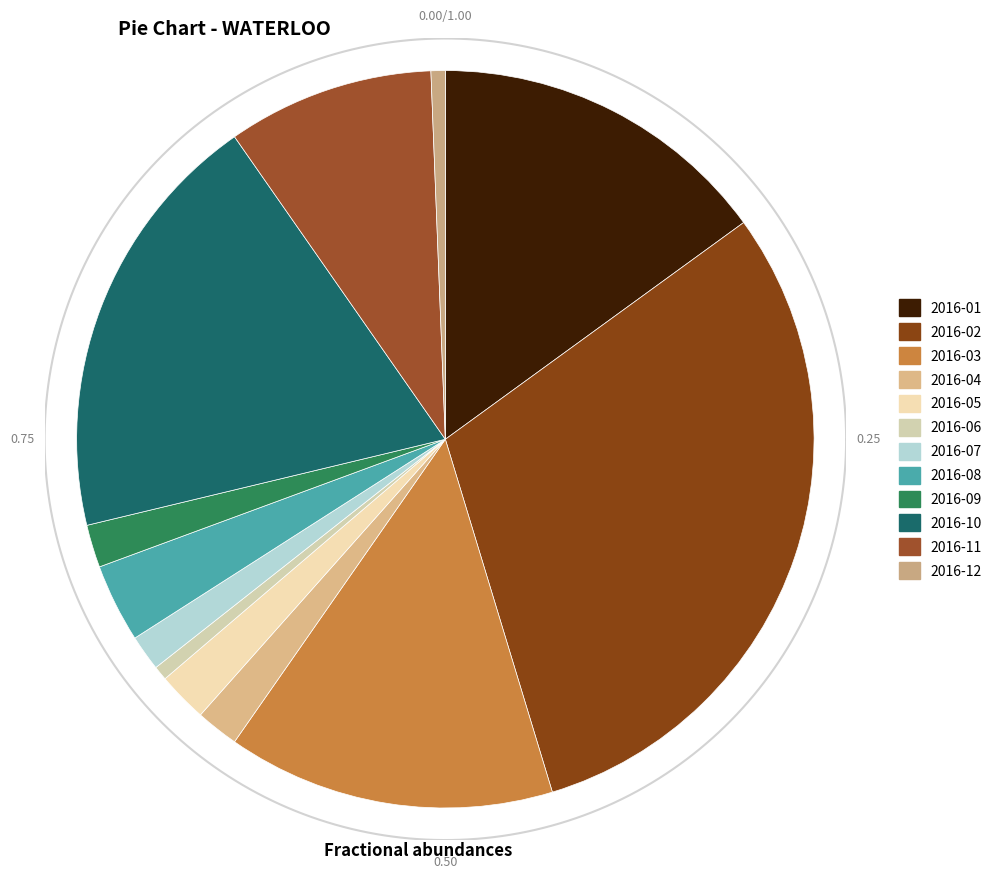

How much of the chart is everything except 2016-03?

85.6%